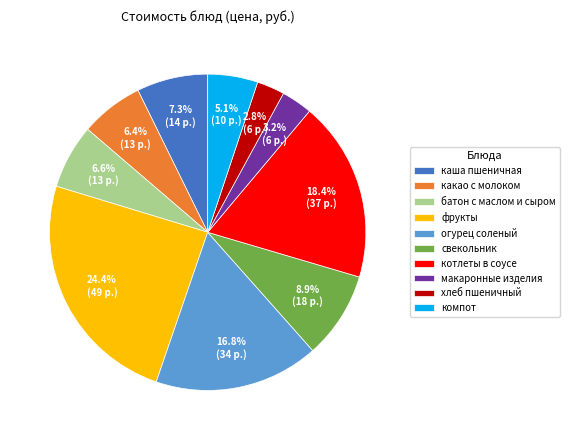

Is котлеты в соусе the majority of the pie?

No